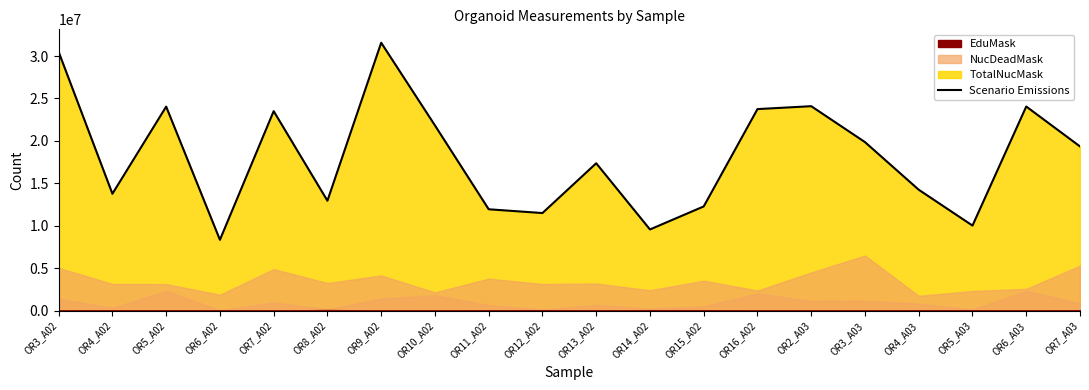

Where is the first local maximum?

OR5_A02